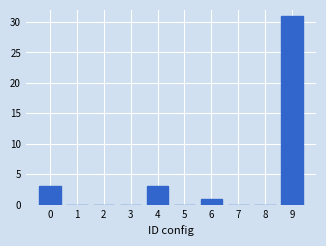

Reading left to right, list all the values displayed in this chart.

0=3	1=0	2=0	3=0	4=3	5=0	6=1	7=0	8=0	9=31